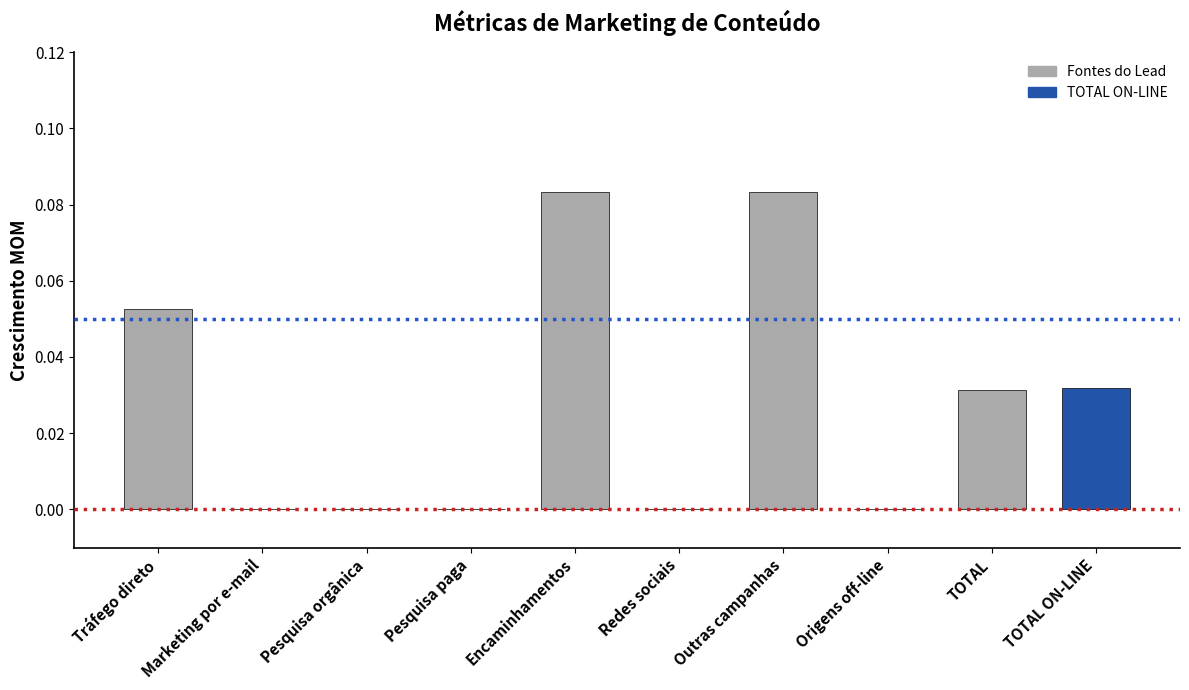

The value at Origens off-line is 0.0. True or false?

True